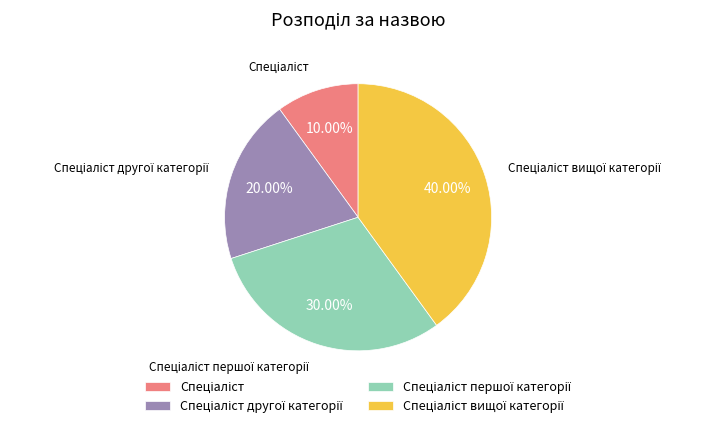

Does any single category account for the majority?

No